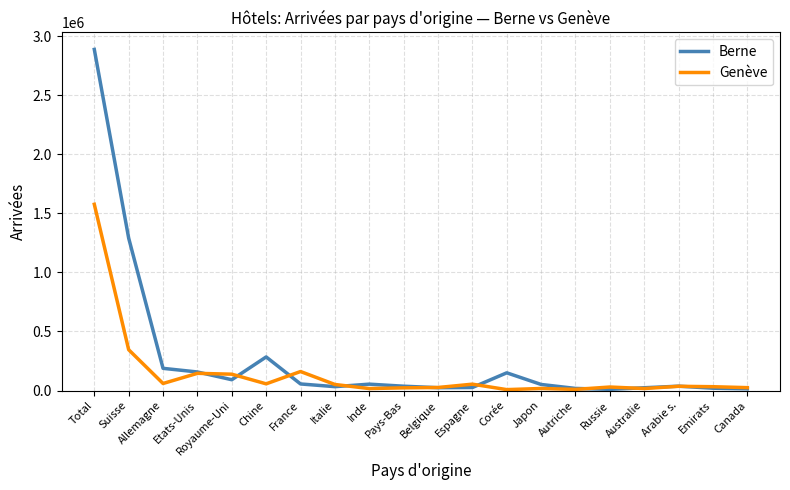

Rank the series by their average value, from lowest to highest.

Genève, Berne